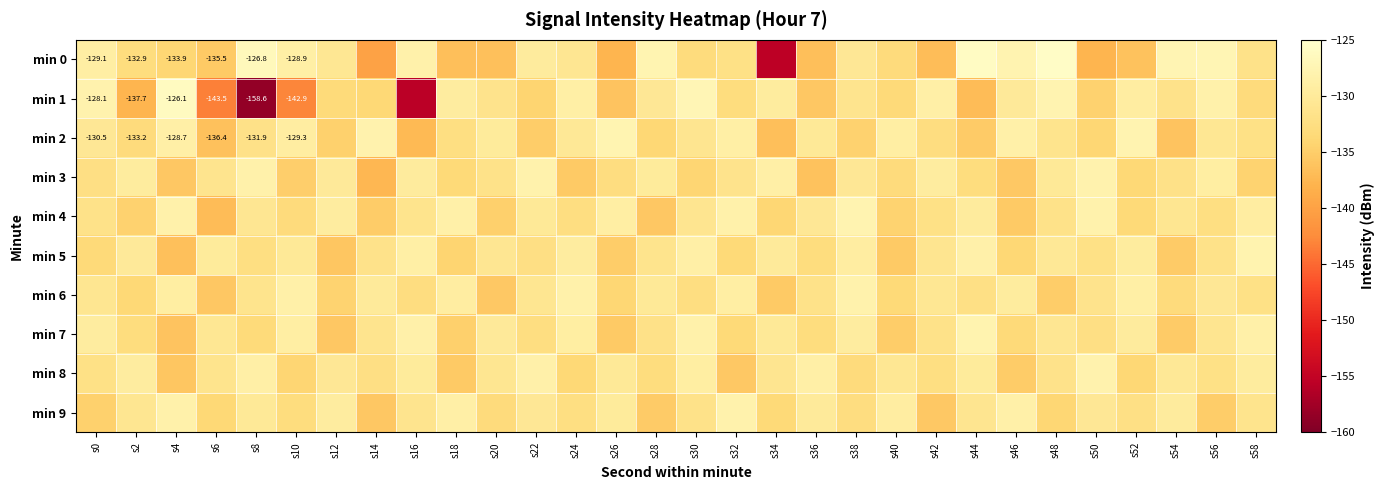

What is the minimum value shown in the chart?

-158.6